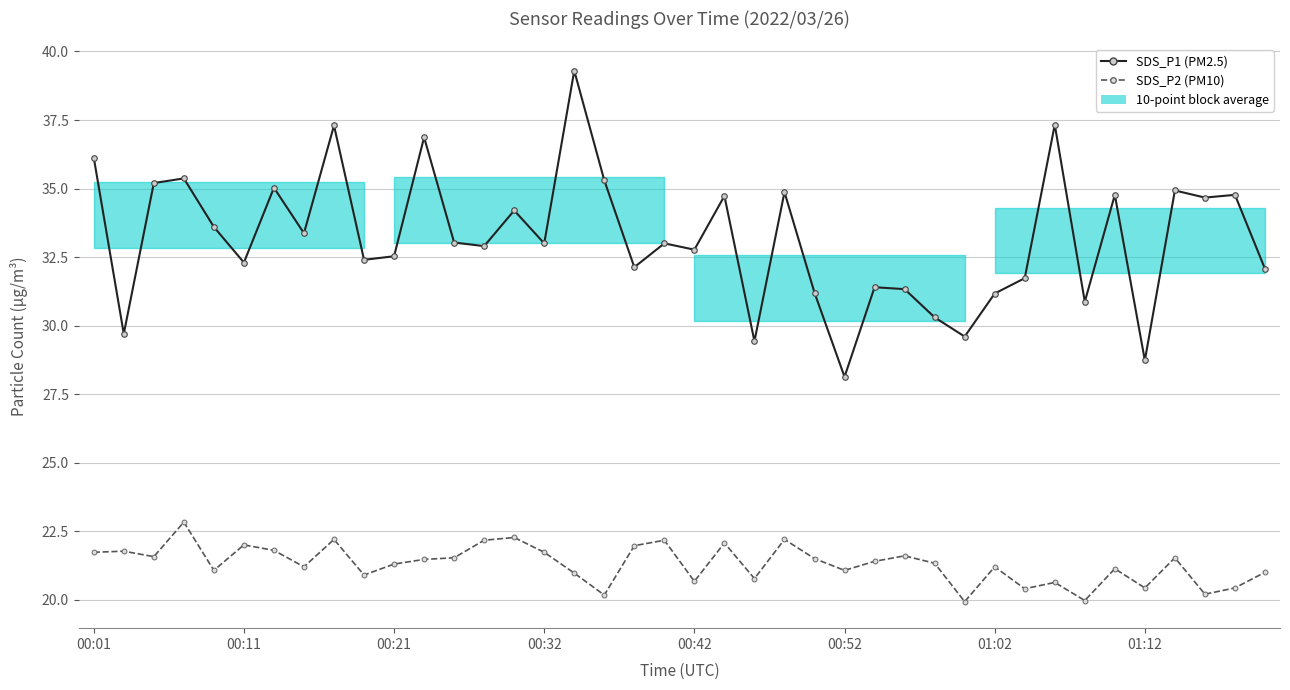

What is the minimum value for SDS_P1 (PM2.5)?

28.1